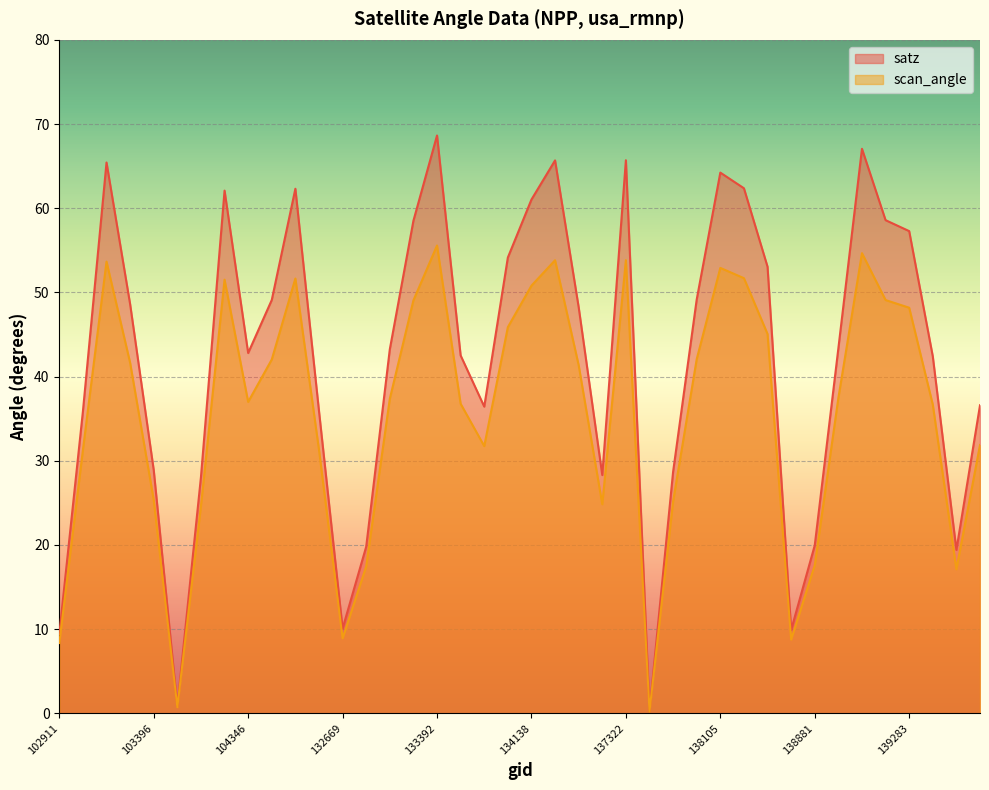

What value does the scan_angle series have at 139269?

49.1